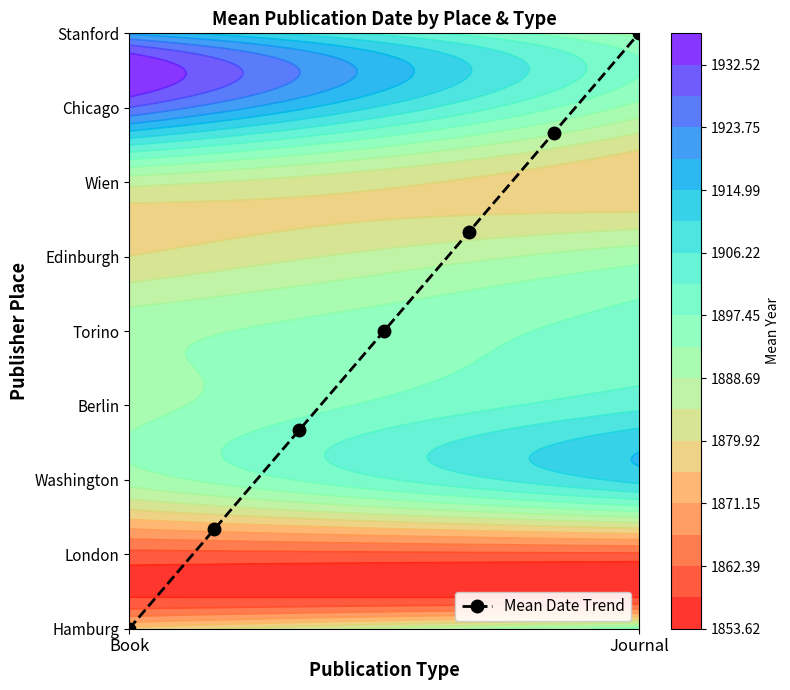

Reading right to left, what are all the values shown in this chart?

8.0	6.7	5.3	4.0	2.7	1.3	0.0